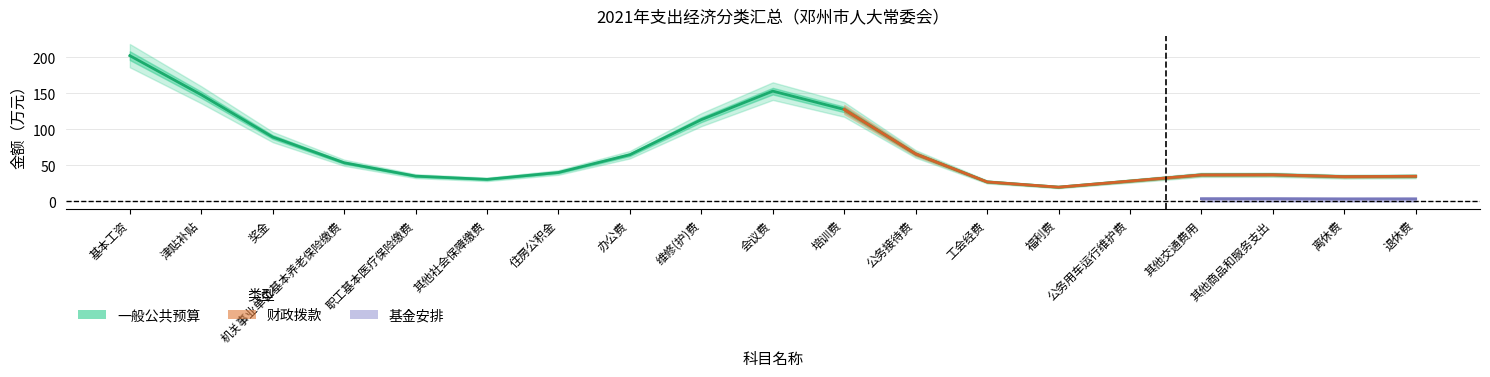

What is the label of the 7th point from the left?

住房公积金